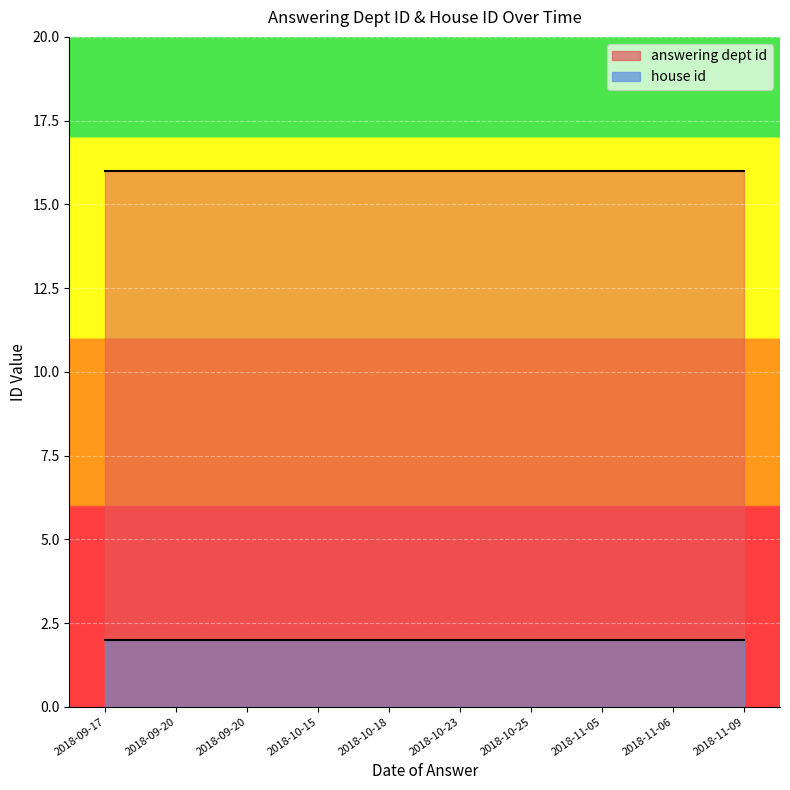

Between 2018-09-20 and 2018-10-25, which is larger?

2018-09-20